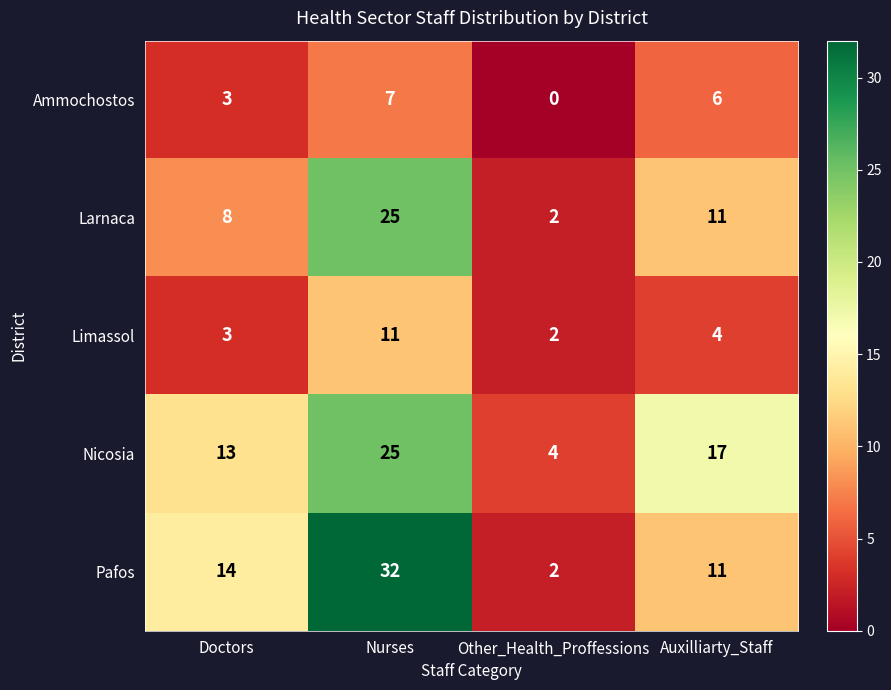

True or false: Limassol has a value of 4 at Doctors.

False